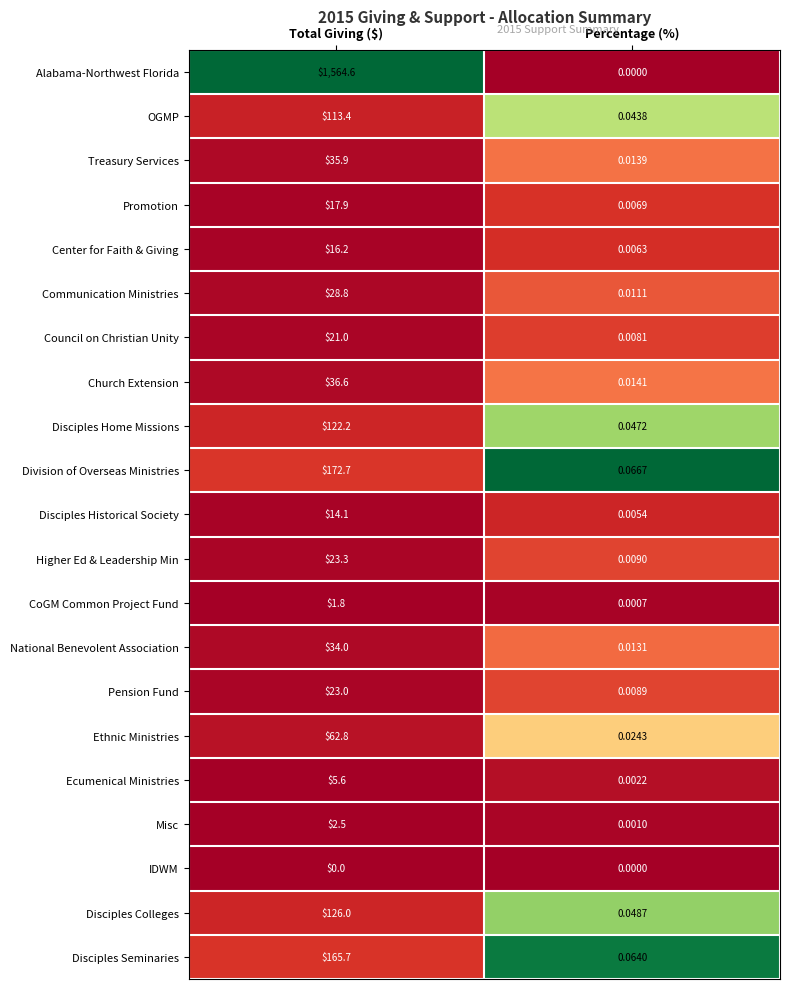

Which category has the highest value in the Ethnic Ministries series?

Total Giving ($)